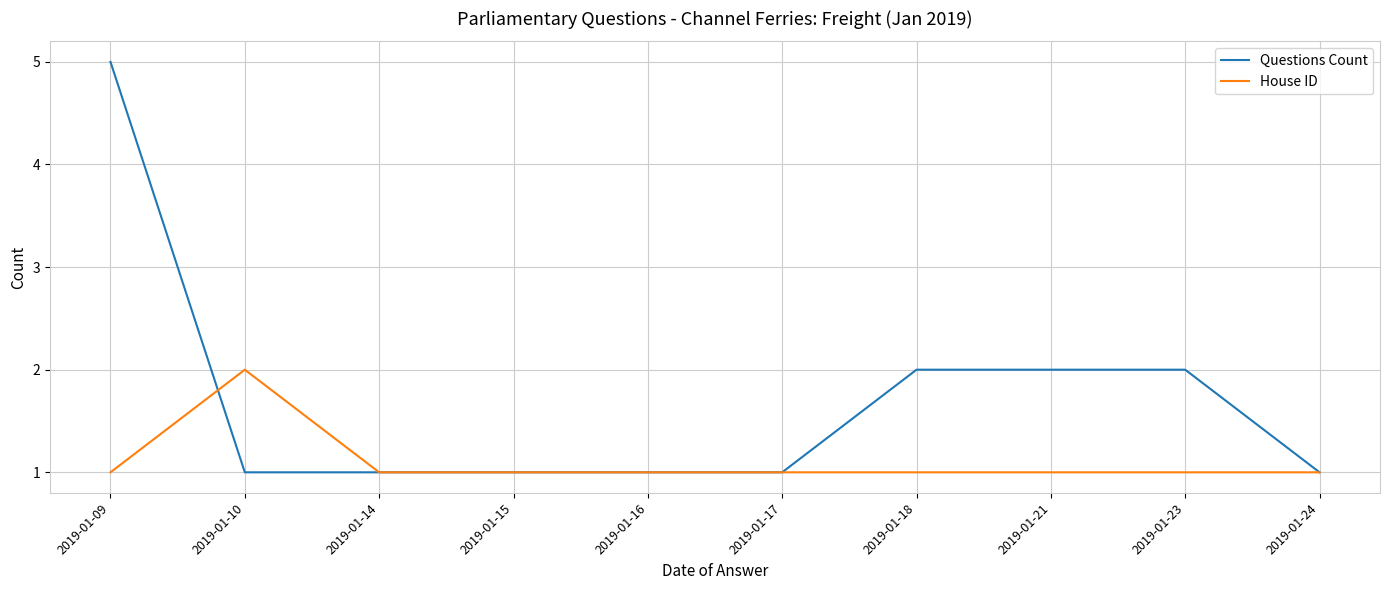

The value of Questions Count at 2019-01-17 is 1. True or false?

True